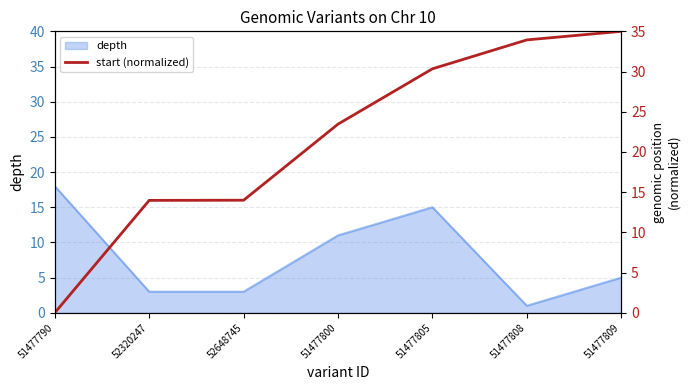

Where is depth nearest to the value 9?

51477800